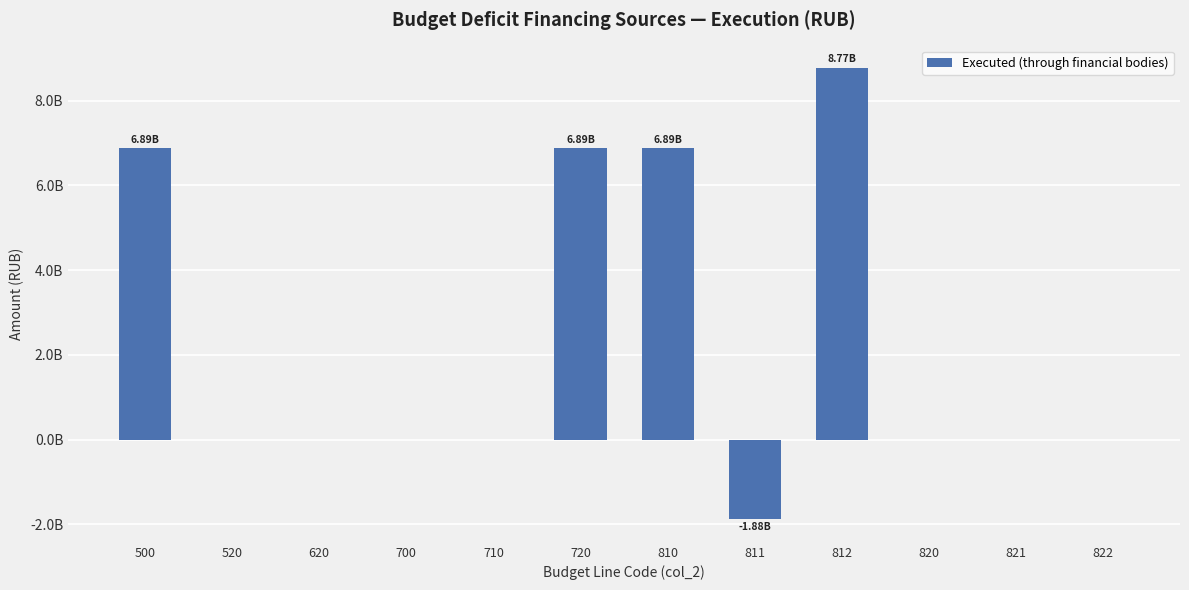

Are the bars horizontal?

No